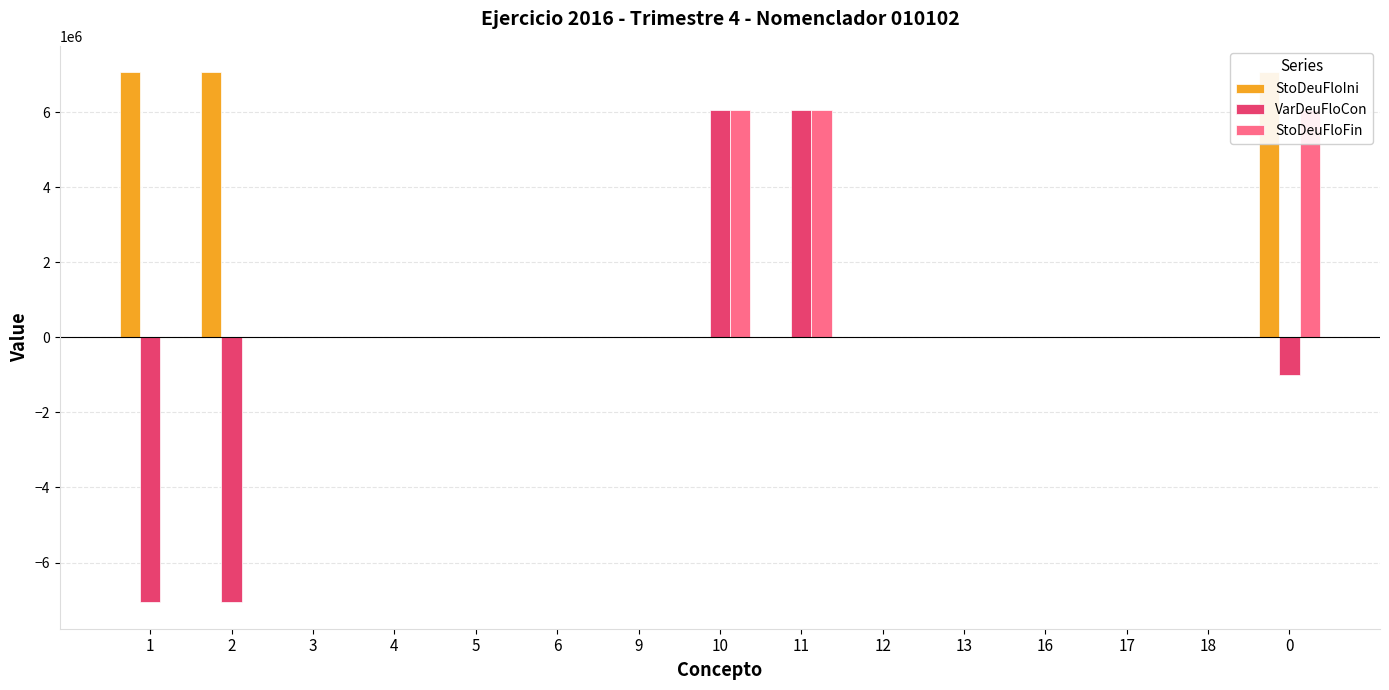

What is the smallest value displayed?

-7056868.9